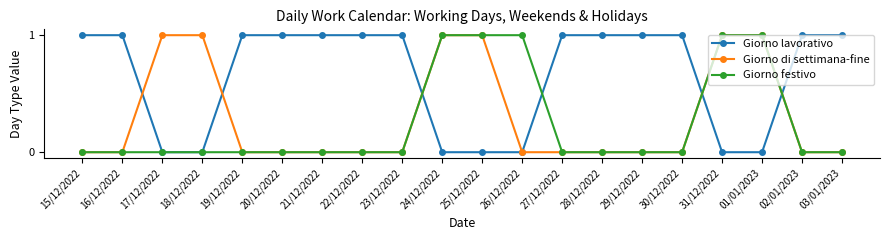

The value of Giorno lavorativo at 19/12/2022 is 2. True or false?

False